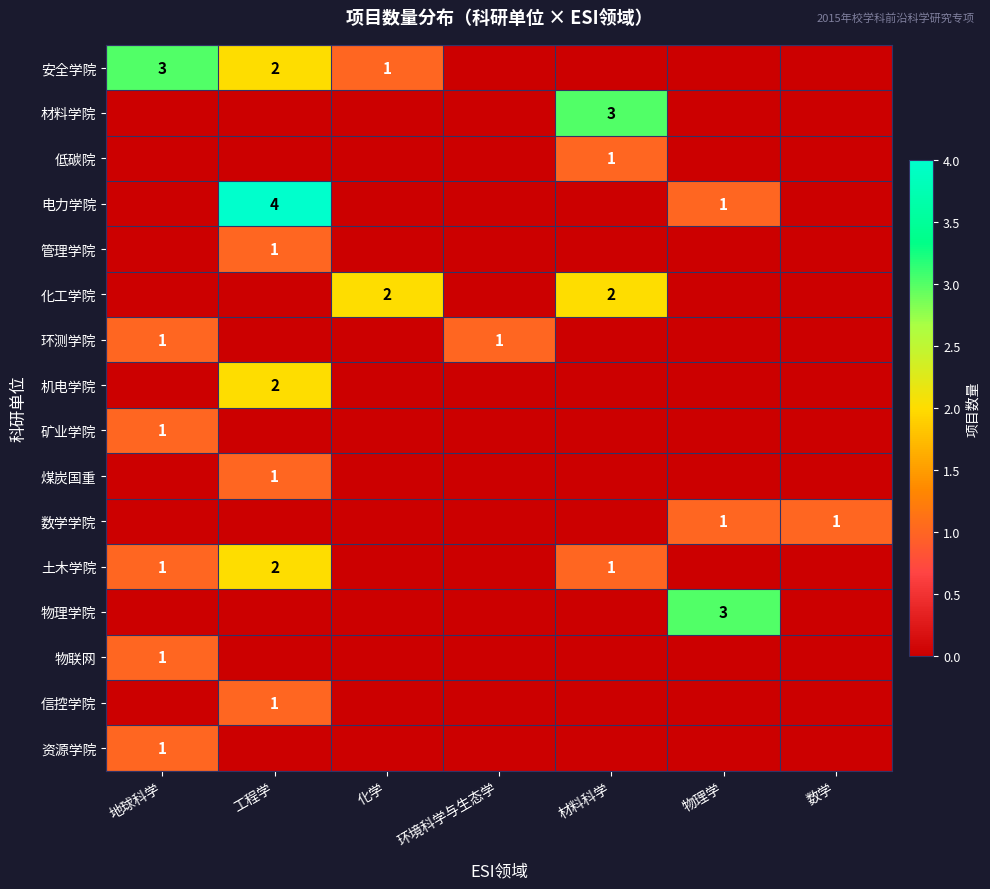

Which series has the largest total across all categories?

安全学院